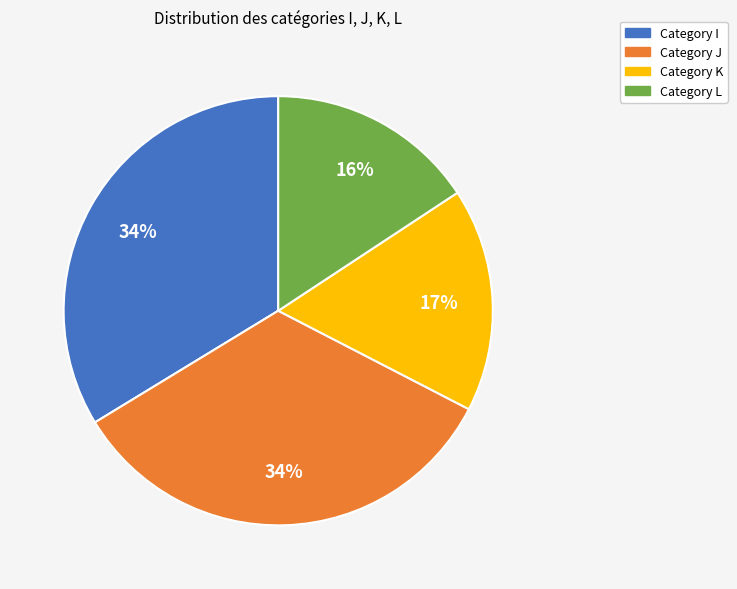

Is there a majority slice in this chart?

No